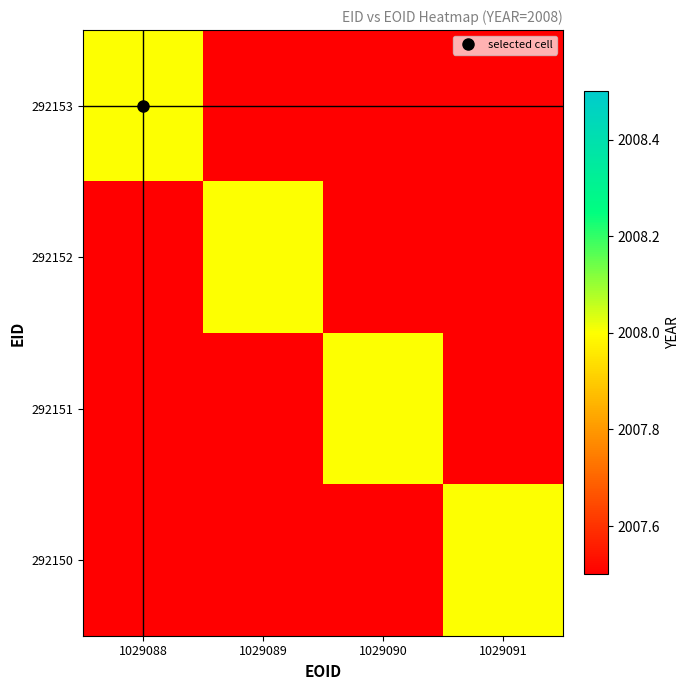

At which label does 292150 reach its minimum?

1029088